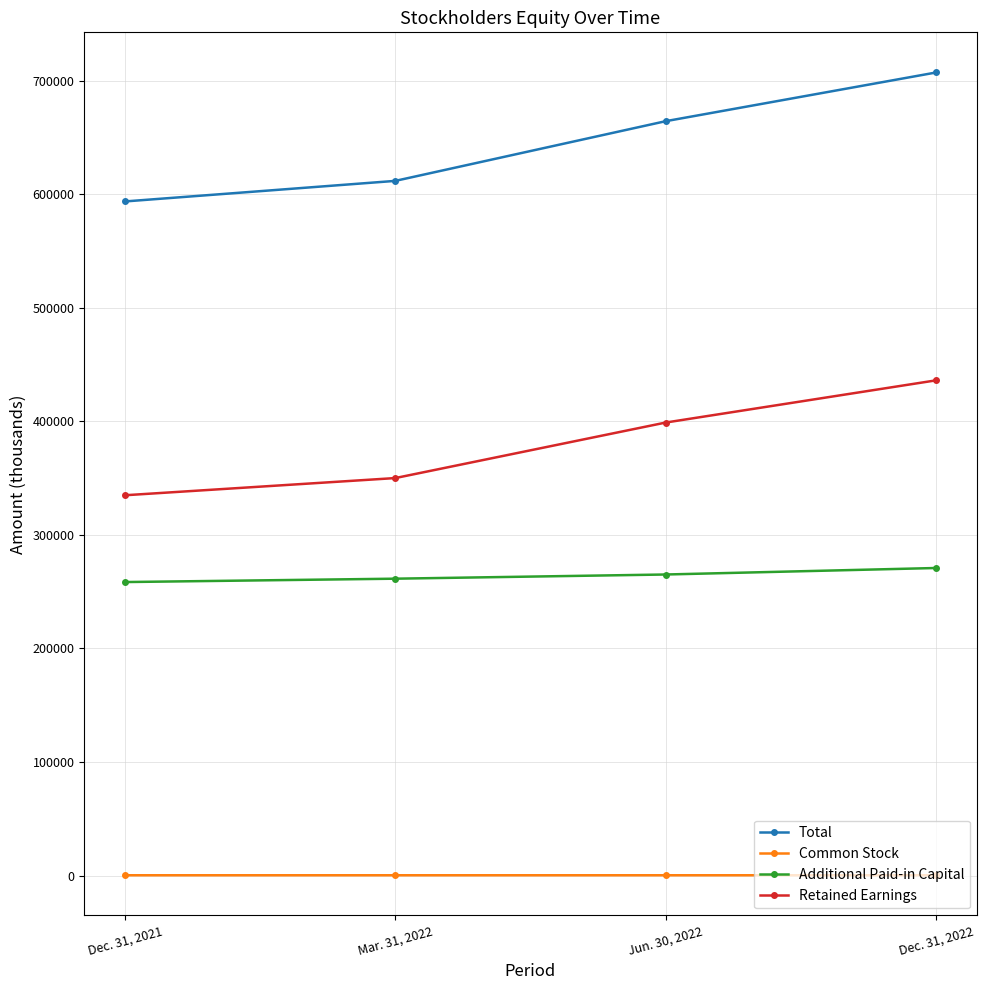

At which label does Total reach its peak?

Dec. 31, 2022